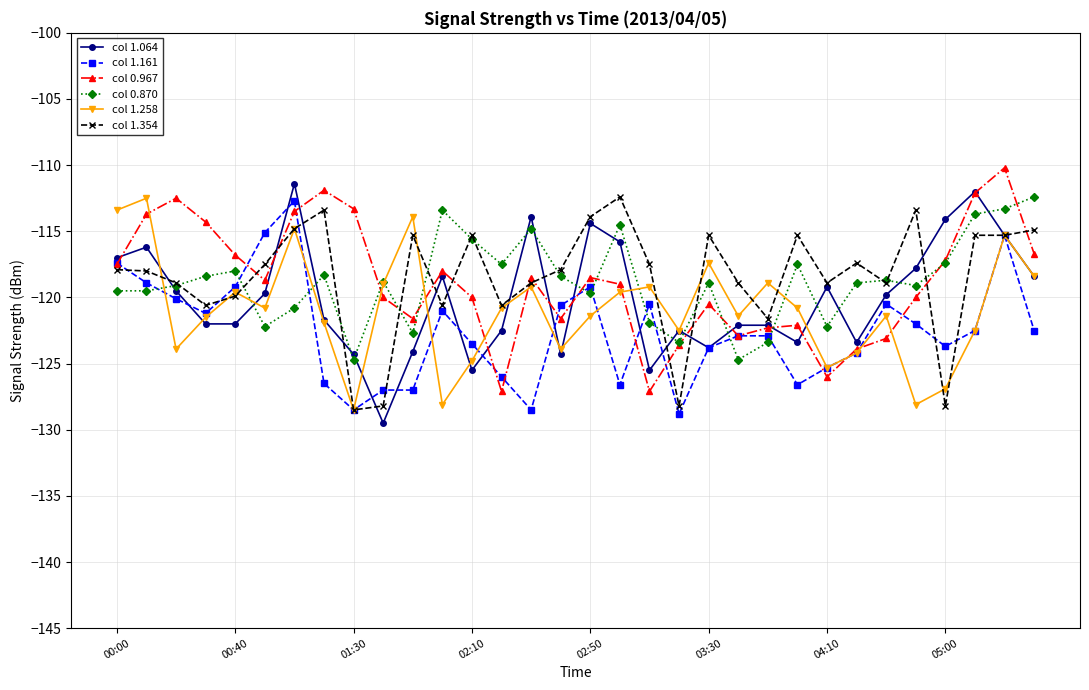

True or false: col 1.064 has more than 1 points higher than both neighbors.

True